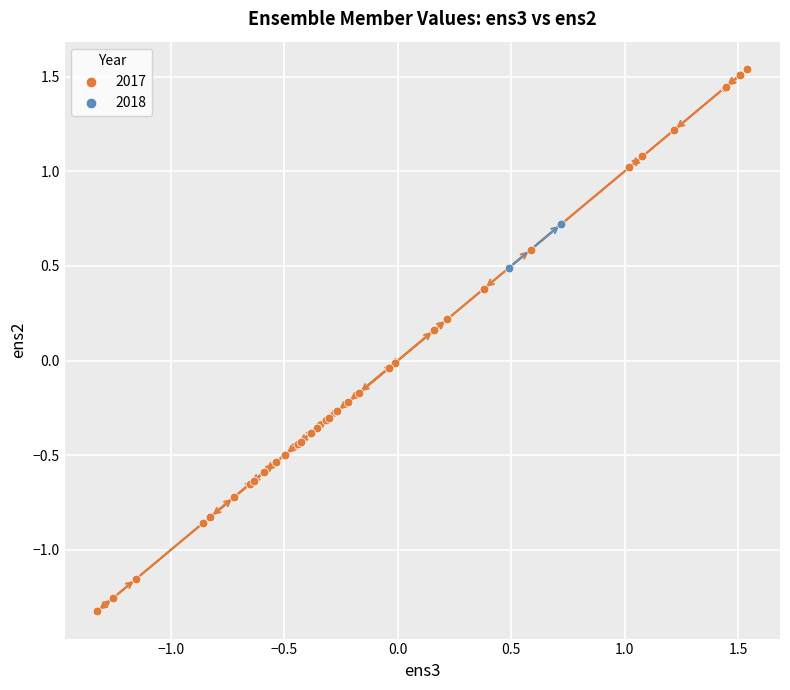

What are all the series names shown in the legend?

2017, 2018